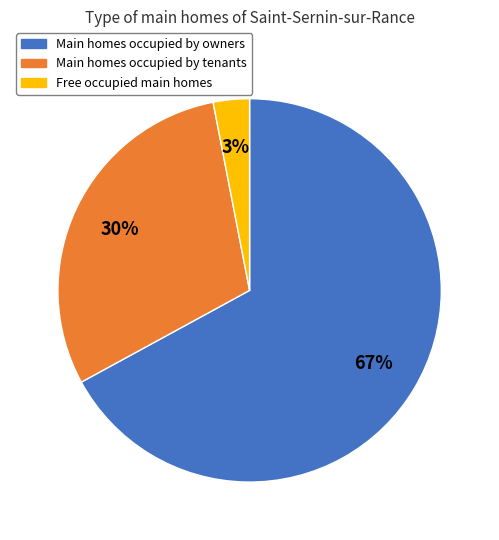

To the nearest percent, what is the average slice percentage?

33%